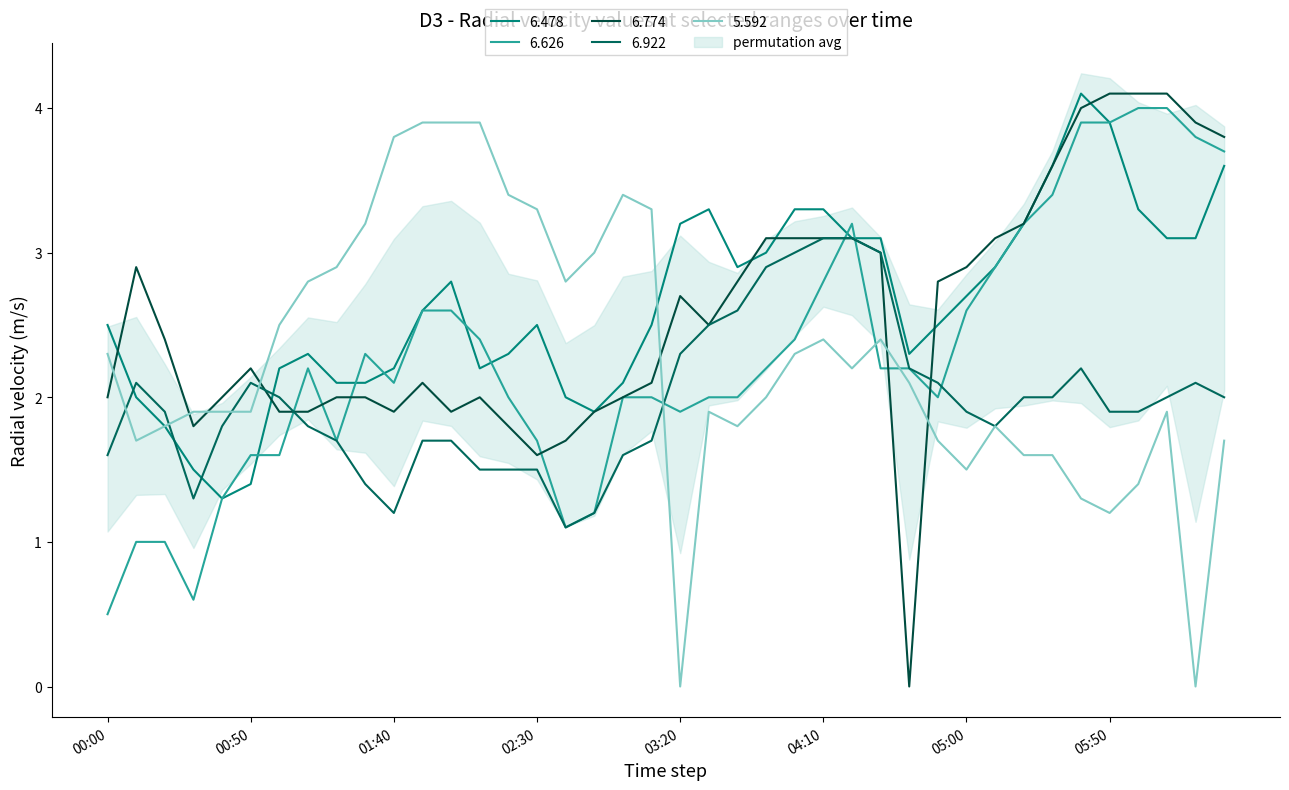

What is the total value across all series at 2005/02/15 03:10?

11.6